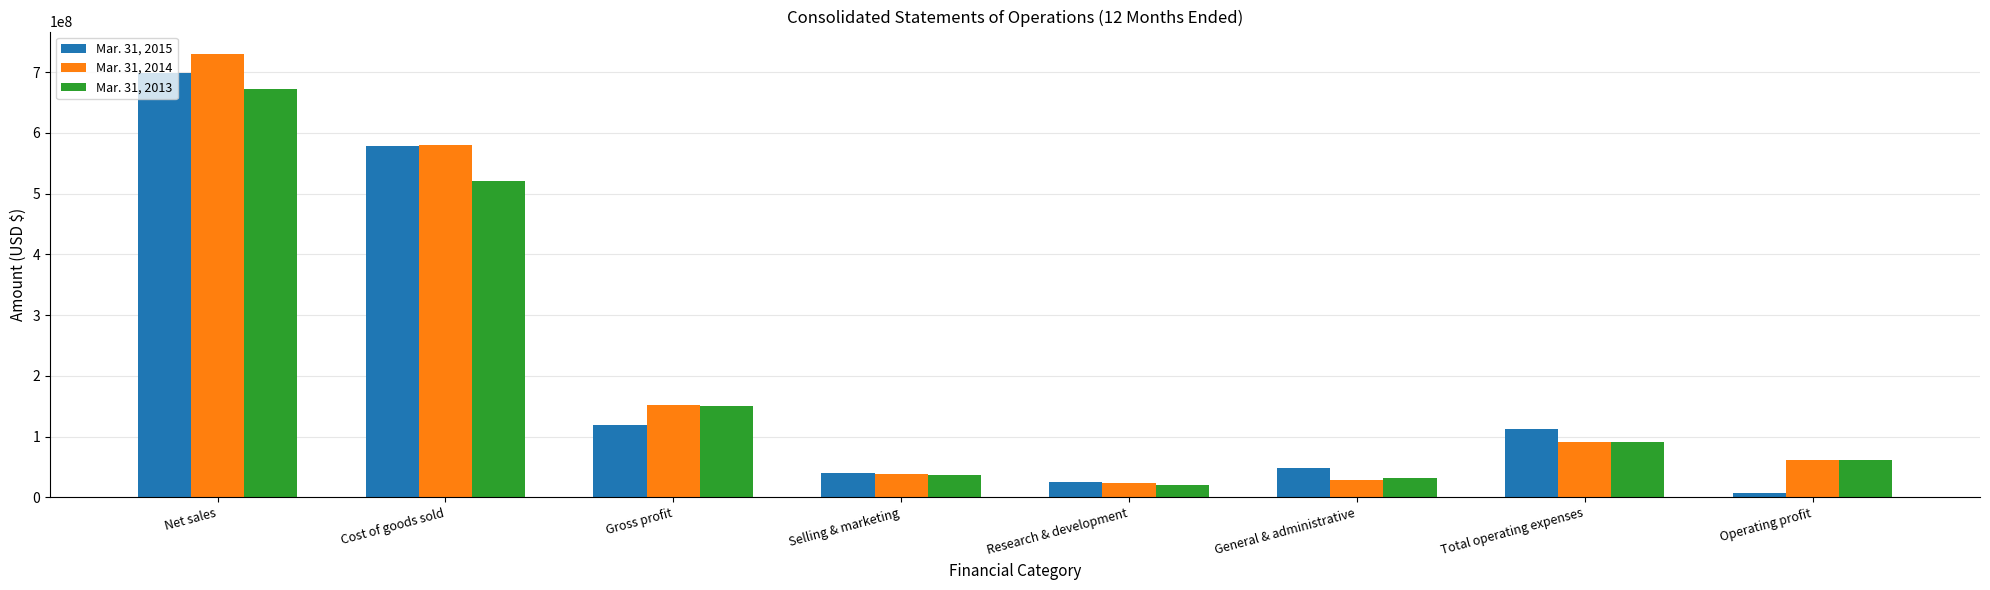

What is the value of the Mar. 31, 2014 bar at the 5th from the left?

23998000